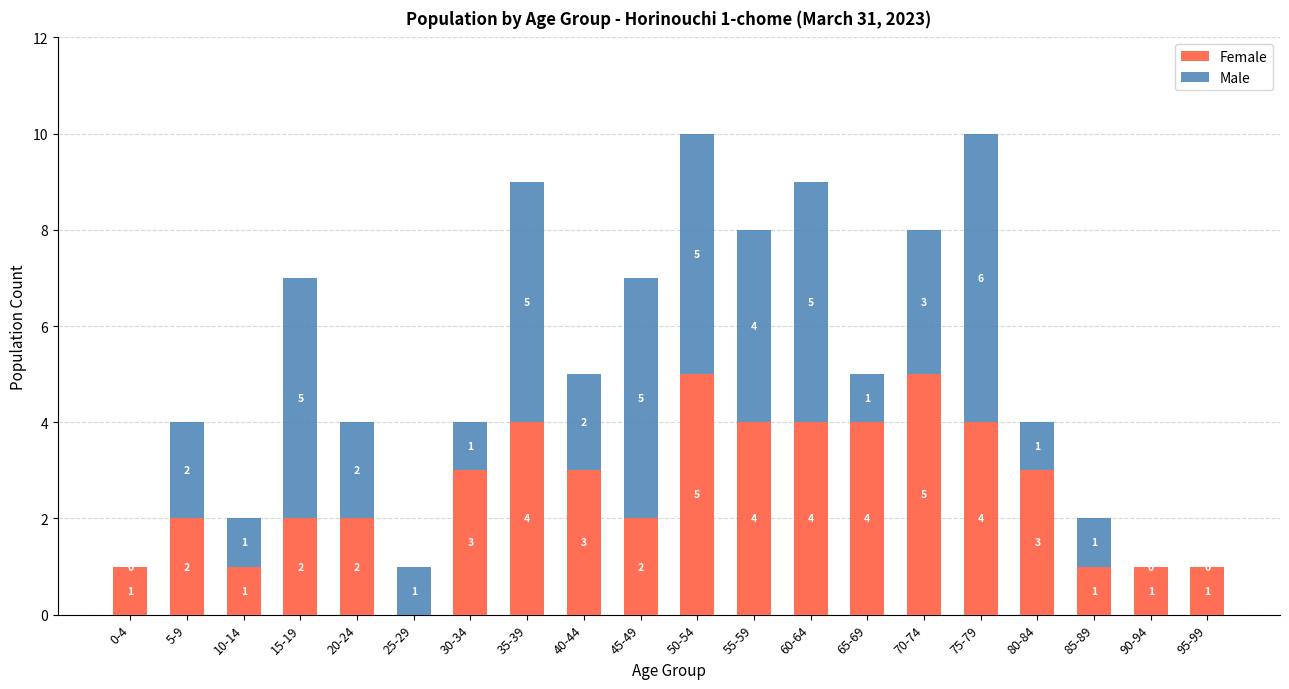

What are all the series names shown in the legend?

Female, Male